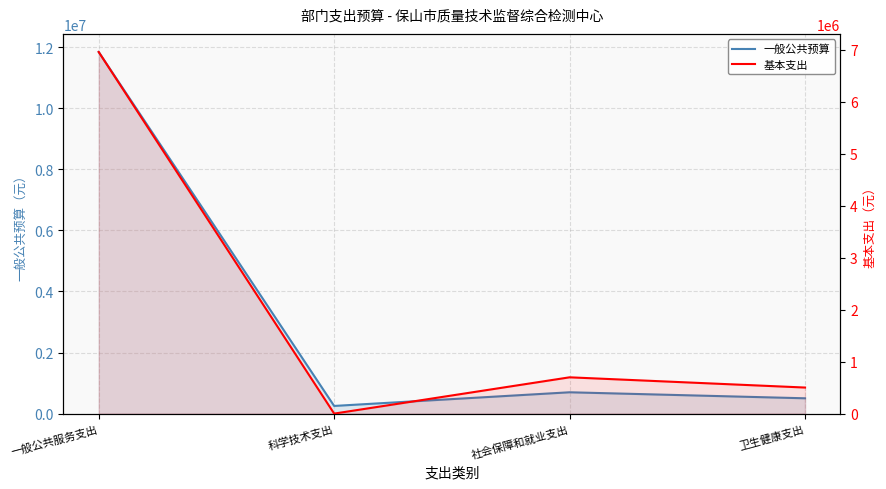

True or false: 一般公共预算 and 基本支出 intersect in this chart.

False